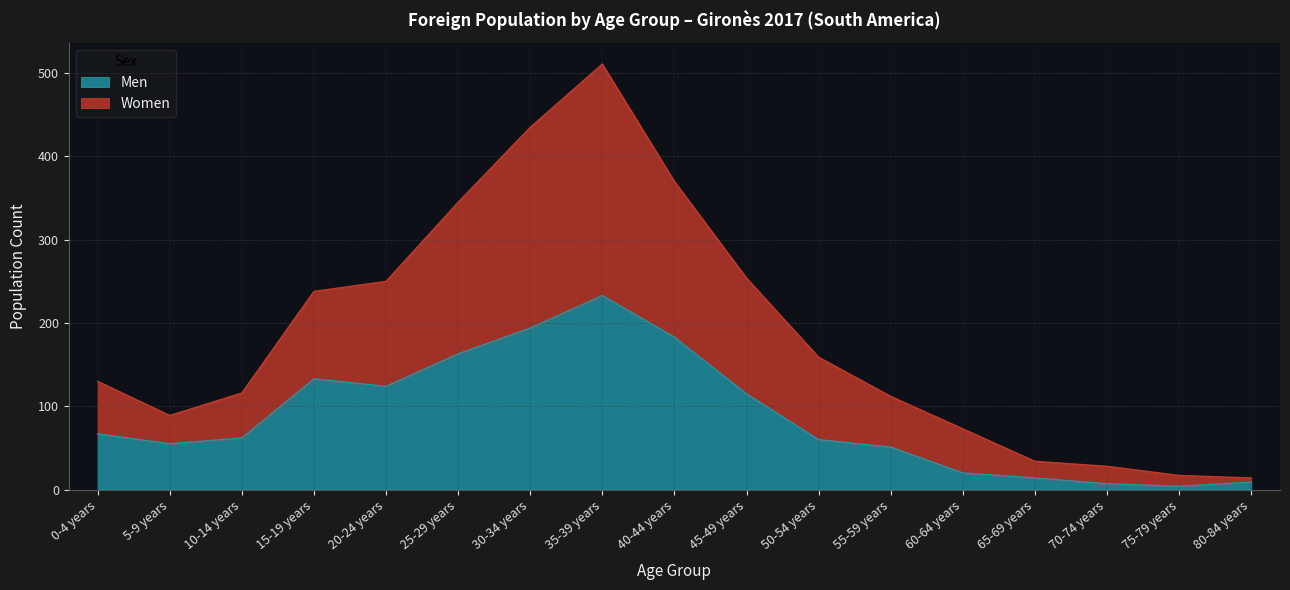

Rank the series at 45-49 years from lowest to highest value.

Men, Women